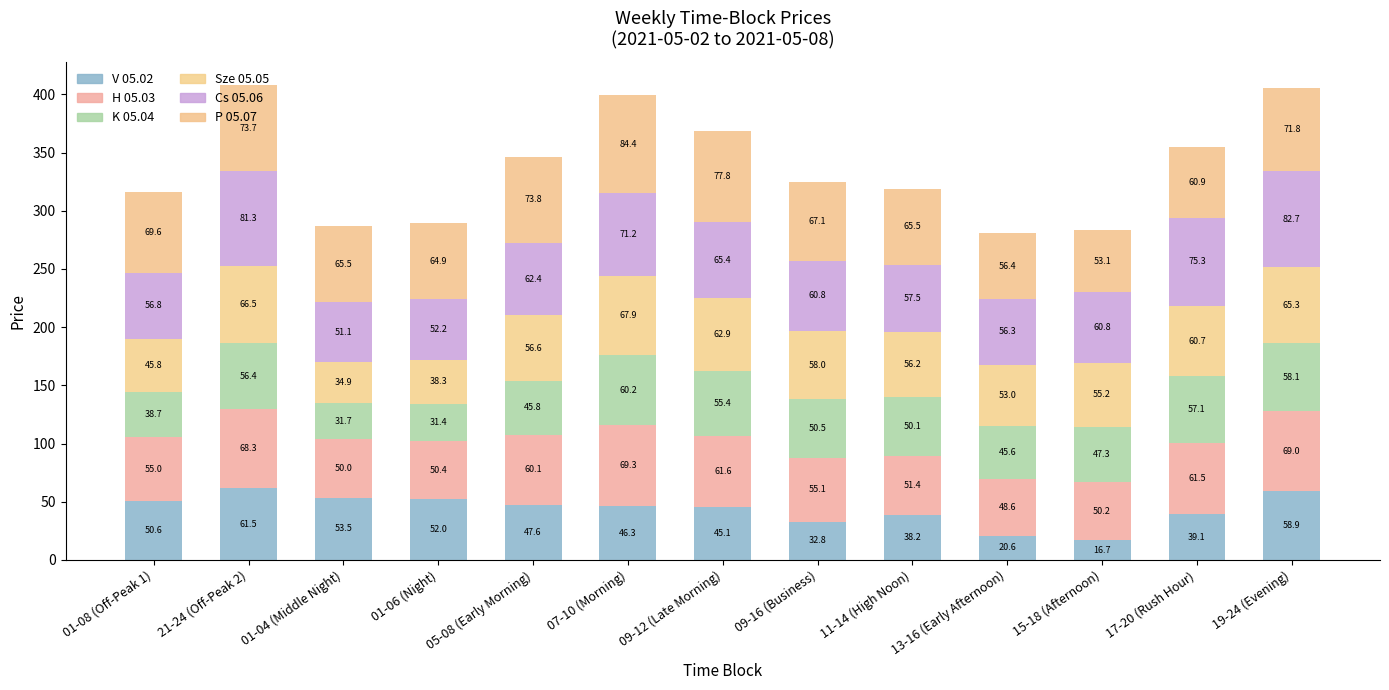

What is the difference between the H 05.03 values at 19-24 (Evening) and 09-12 (Late Morning)?

7.4